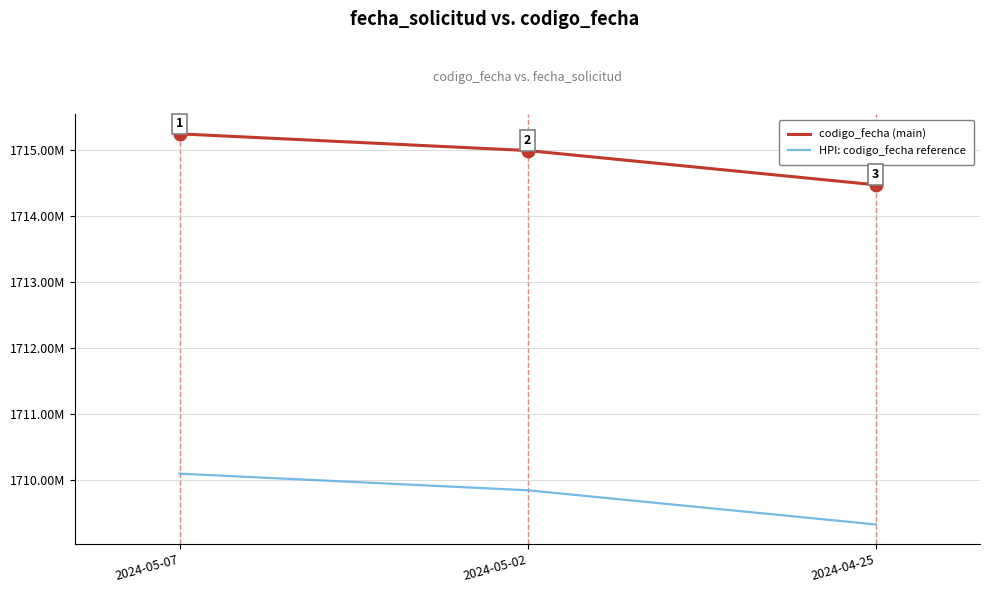

Which series has the largest total across all categories?

codigo_fecha (main)